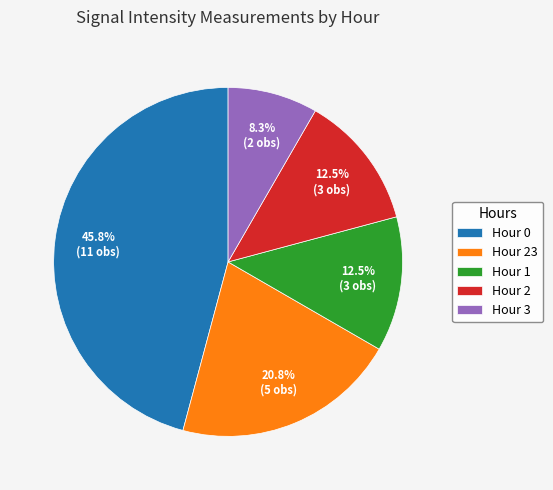

Which slice is the largest?

Hour 0